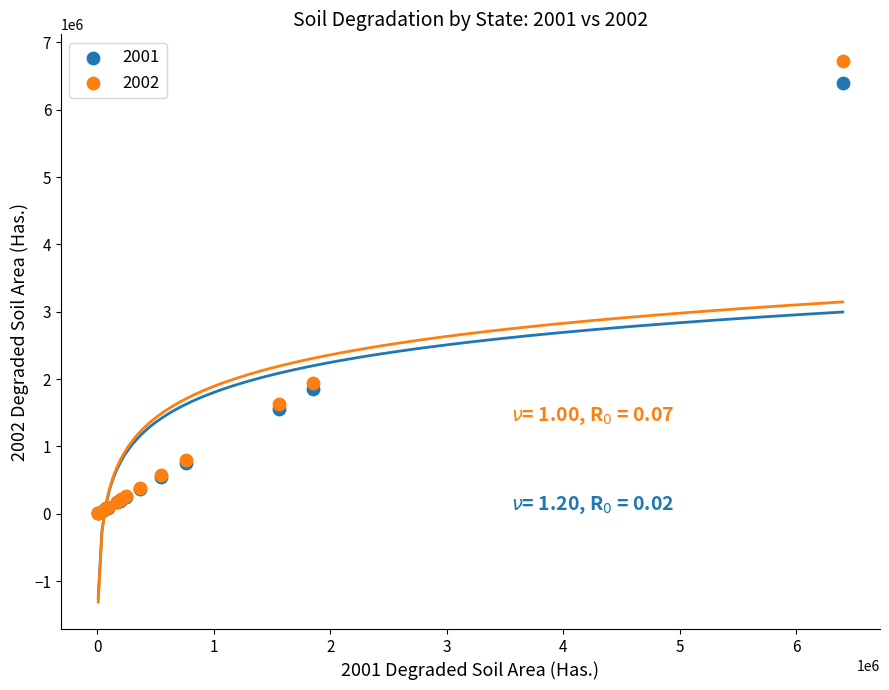

Across all series, what Y value is closest to 3363844?

1940718.5